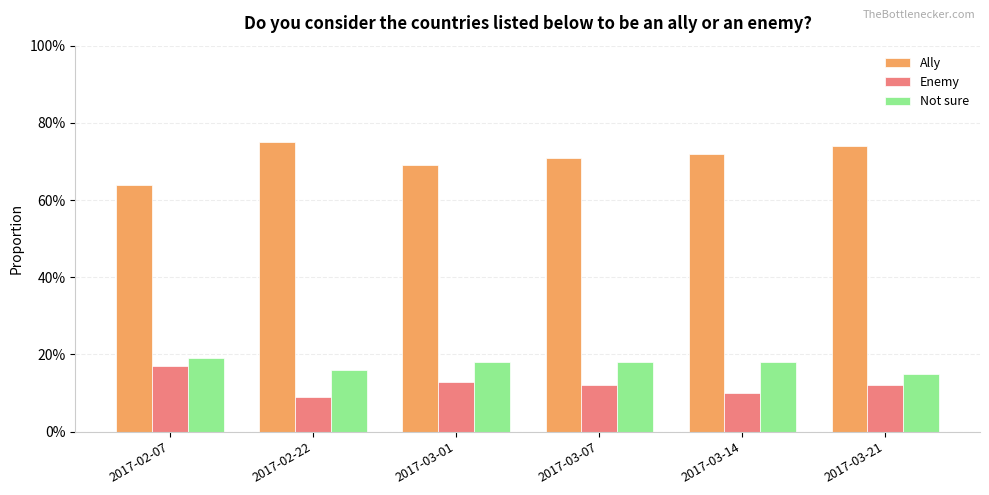

Does the chart contain any negative values?

No